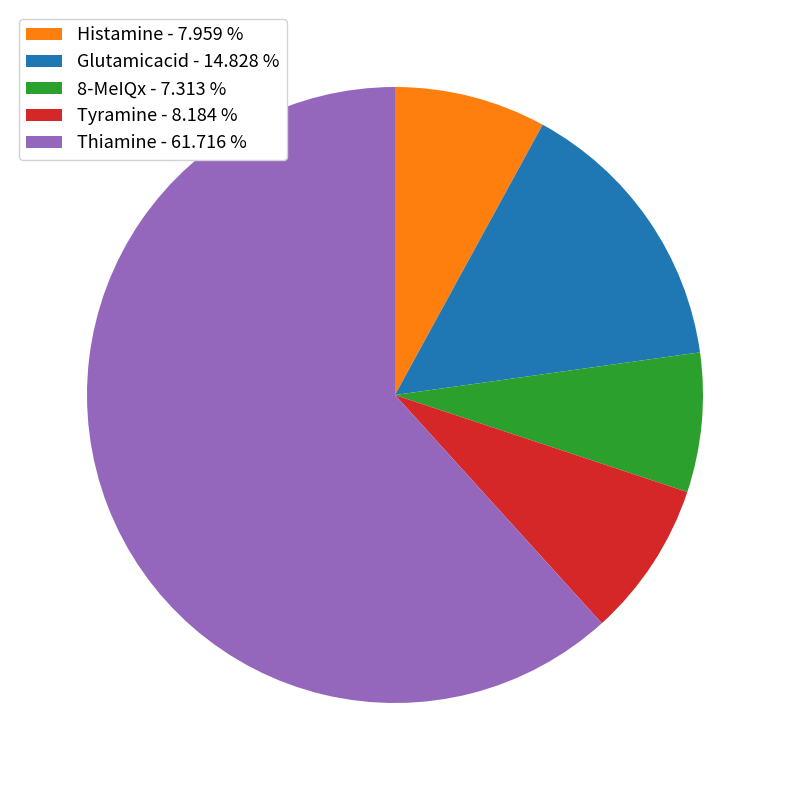

Is it true that Glutamicacid is 21% of the pie?

False